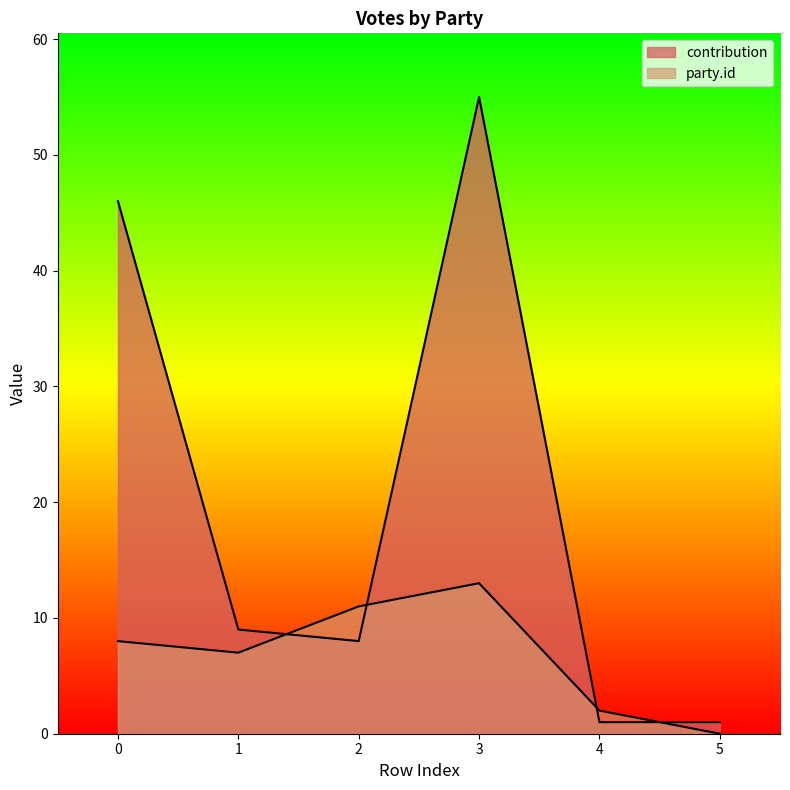

What is the total value across all series at 3?

68